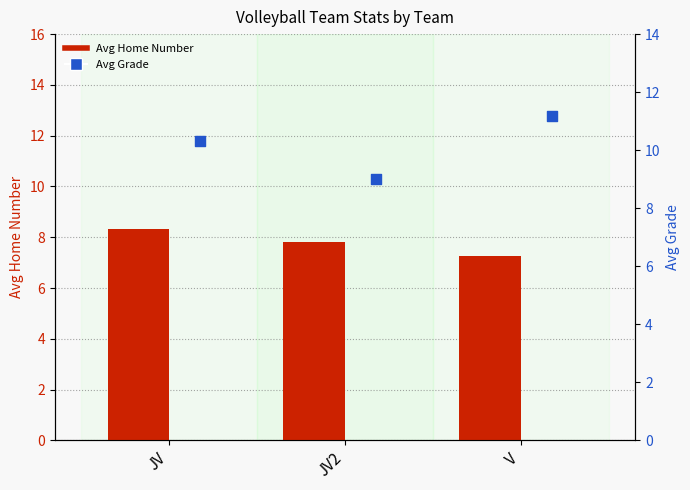

What are all the series names shown in the legend?

Avg Home Number, Avg Grade